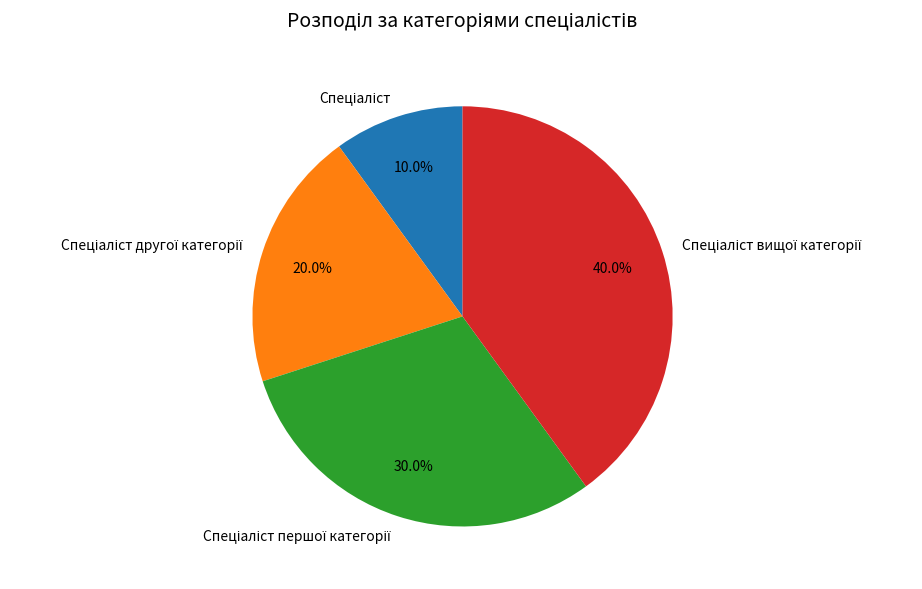

Is there a majority slice in this chart?

No